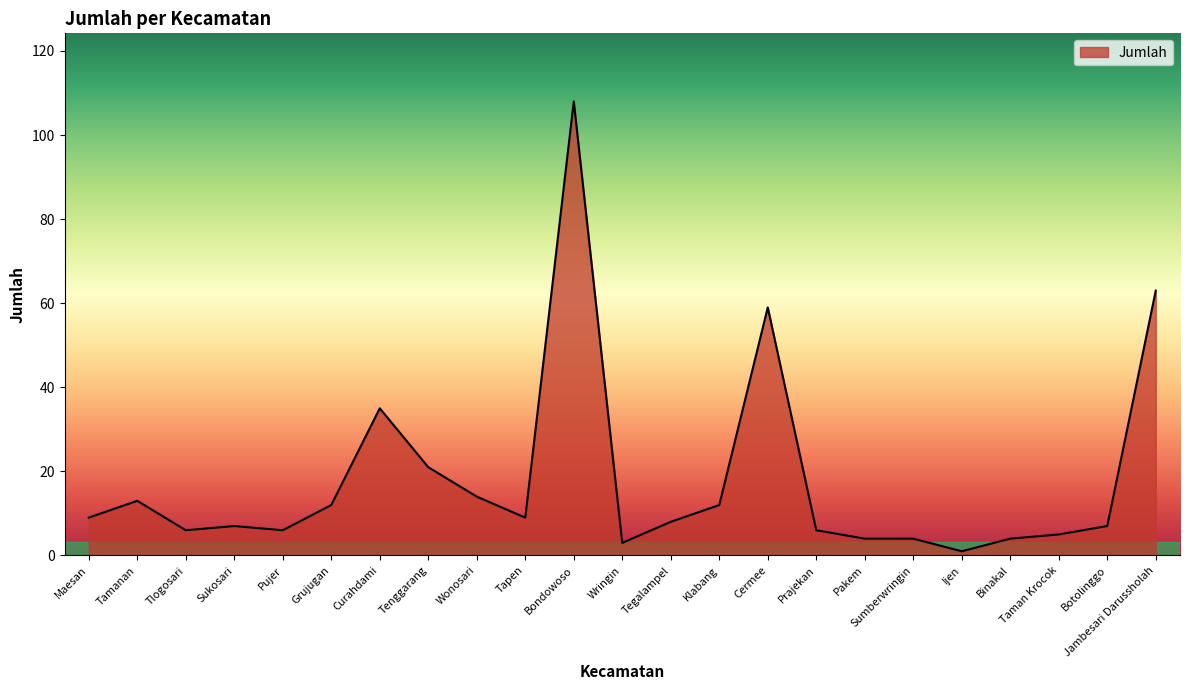

What is the difference between the maximum and minimum values?

107